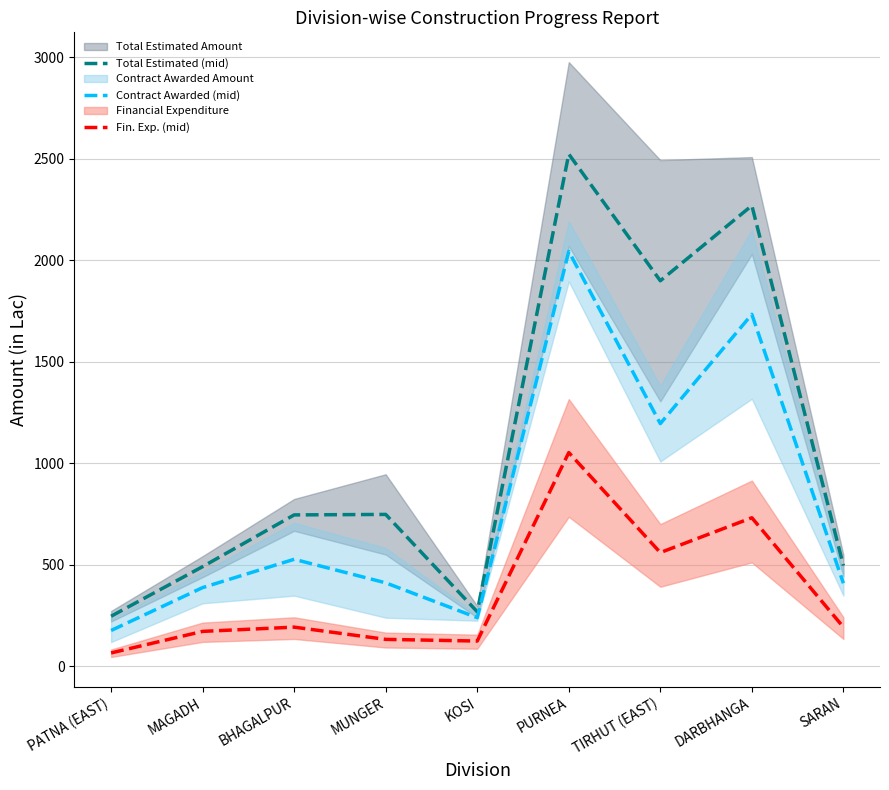

Rank the series by their maximum value, from lowest to highest.

Fin. Exp. (mid), Contract Awarded (mid), Total Estimated (mid)